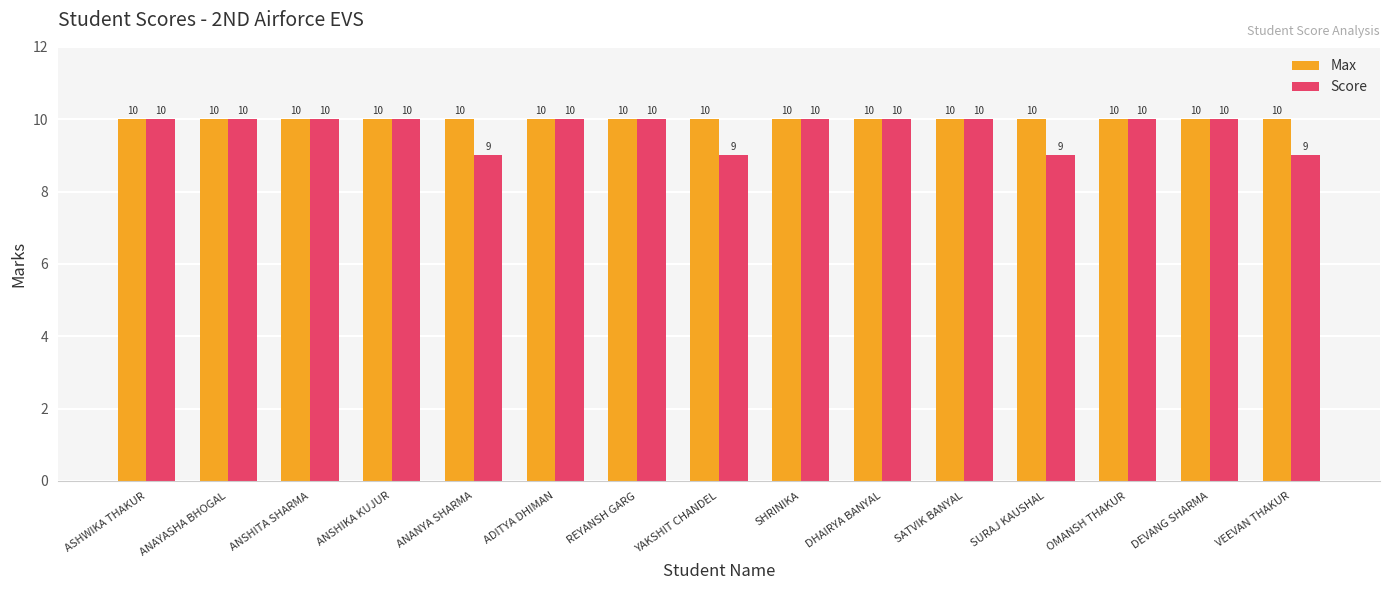

What value does the Max series have at SATVIK BANYAL?

10